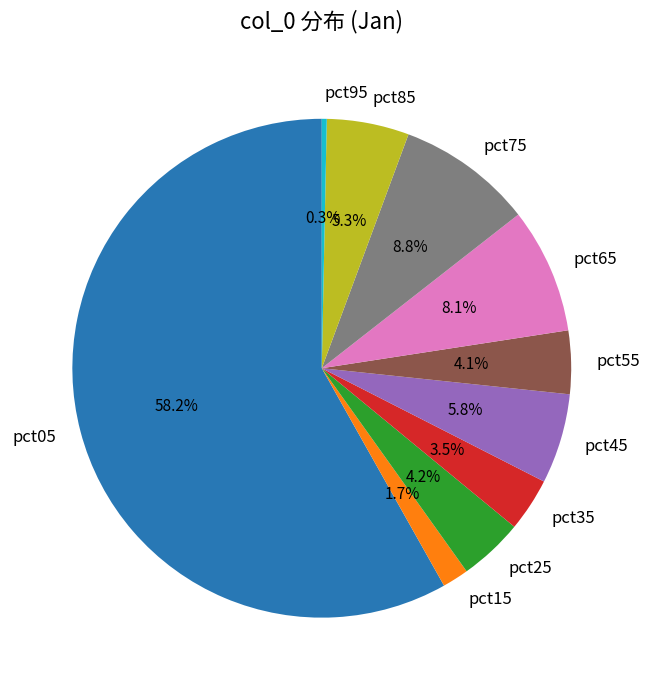

What is the majority slice?

pct05